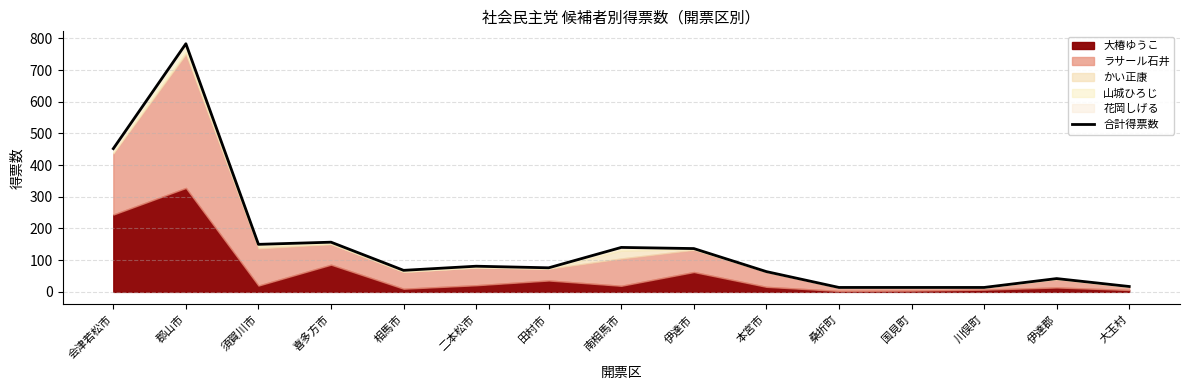

Where is the data nearest to the value 398?

会津若松市